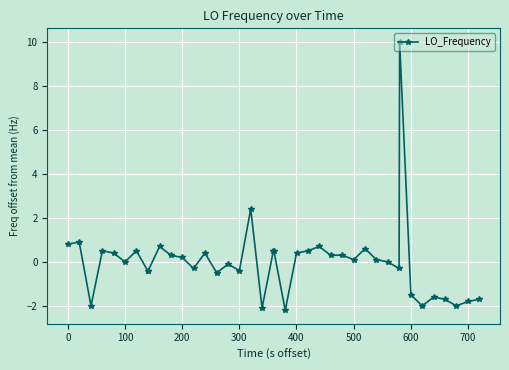

What is the value of the 34th point from the left?

-1.5